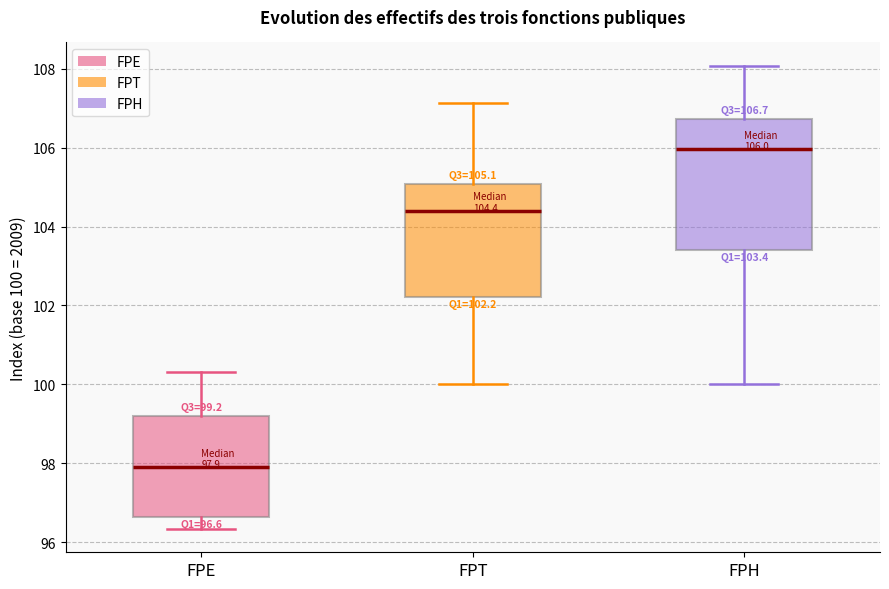

Which box has the highest median line?

FPH